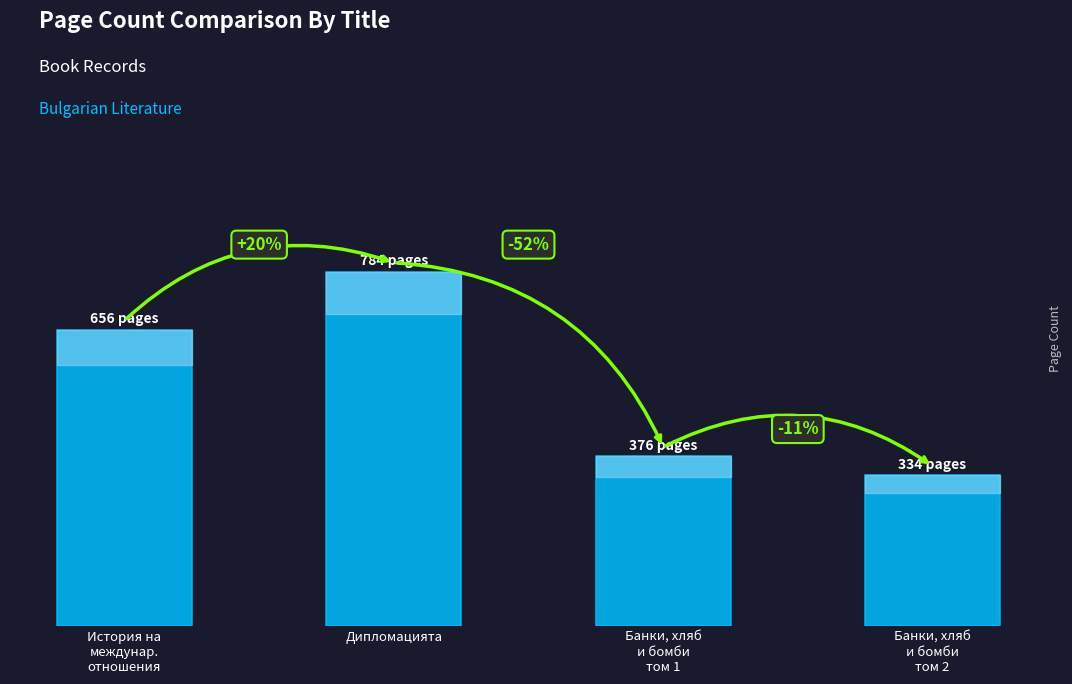

True or false: the data shows 784 at Дипломацията.

True